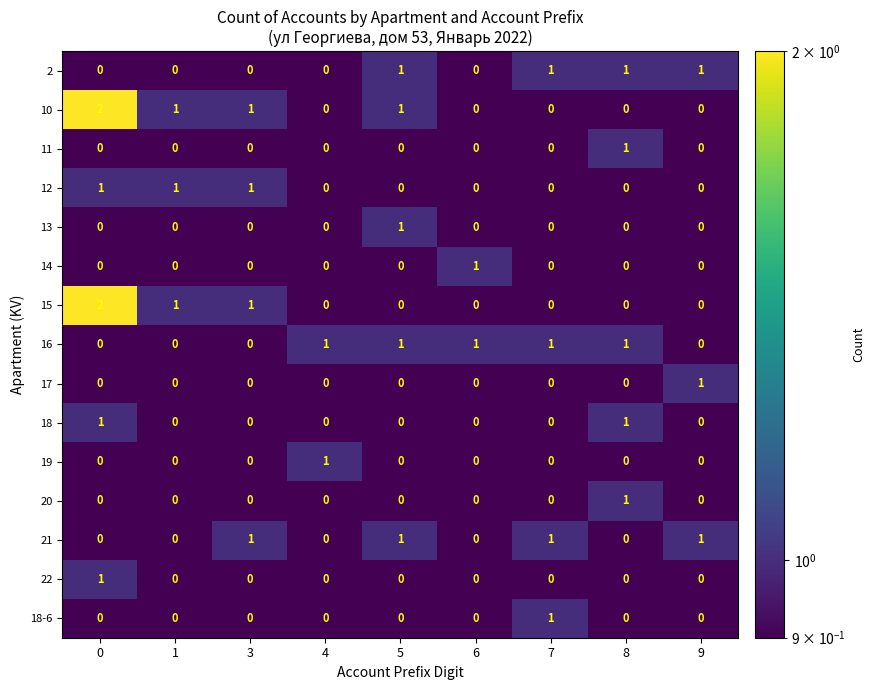

How many series are shown in this chart?

15